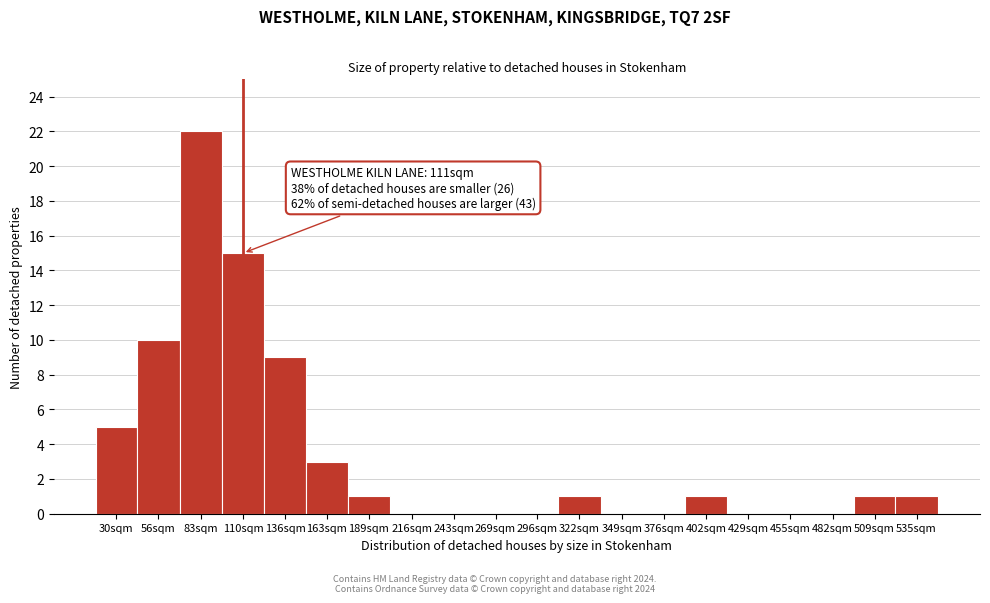

Reading left to right, extract all data points from this chart.

30sqm=5	56sqm=10	83sqm=22	110sqm=15	136sqm=9	163sqm=3	189sqm=1	216sqm=0	243sqm=0	269sqm=0	296sqm=0	322sqm=1	349sqm=0	376sqm=0	402sqm=1	429sqm=0	455sqm=0	482sqm=0	509sqm=1	535sqm=1